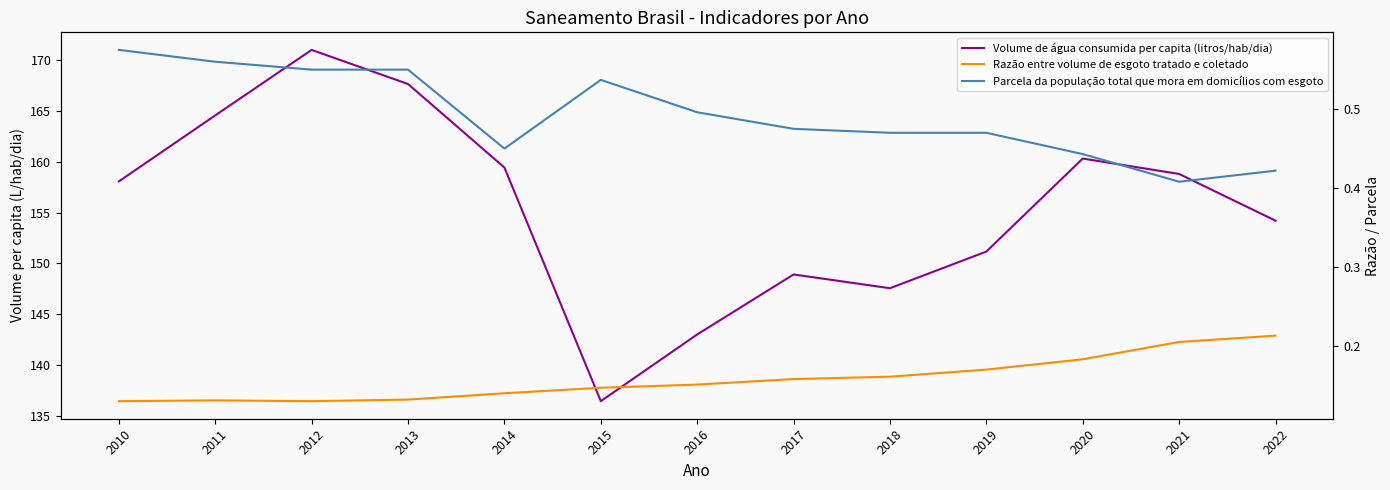

True or false: Razão entre volume de esgoto tratado e coletado has more than 1 points higher than both neighbors.

False